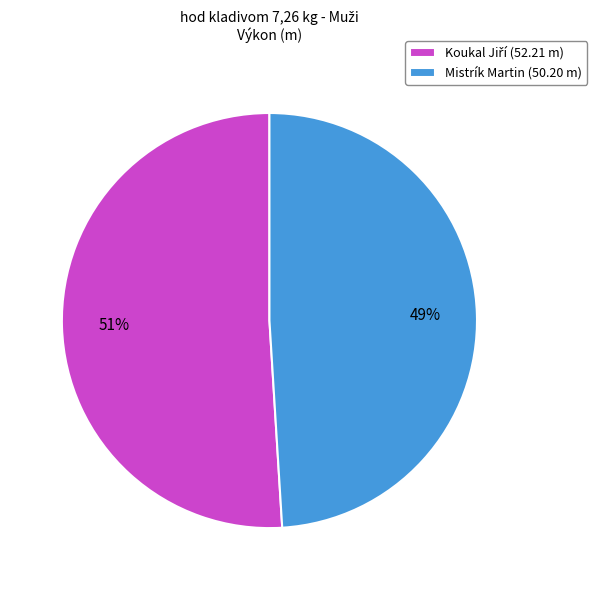

Does any single category account for the majority?

Yes